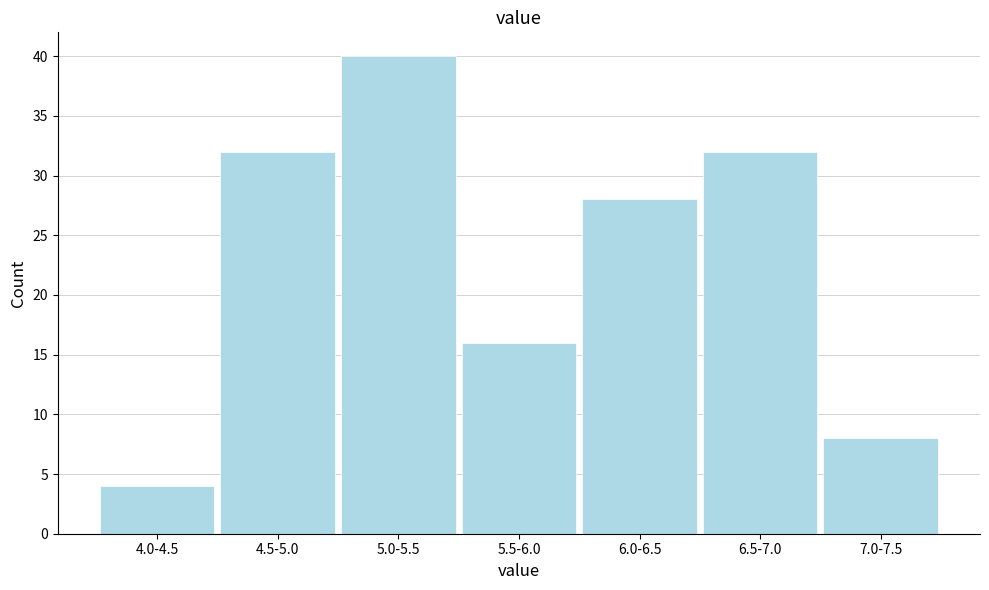

Reading left to right, transcribe all the data shown in this chart.

4	32	40	16	28	32	8